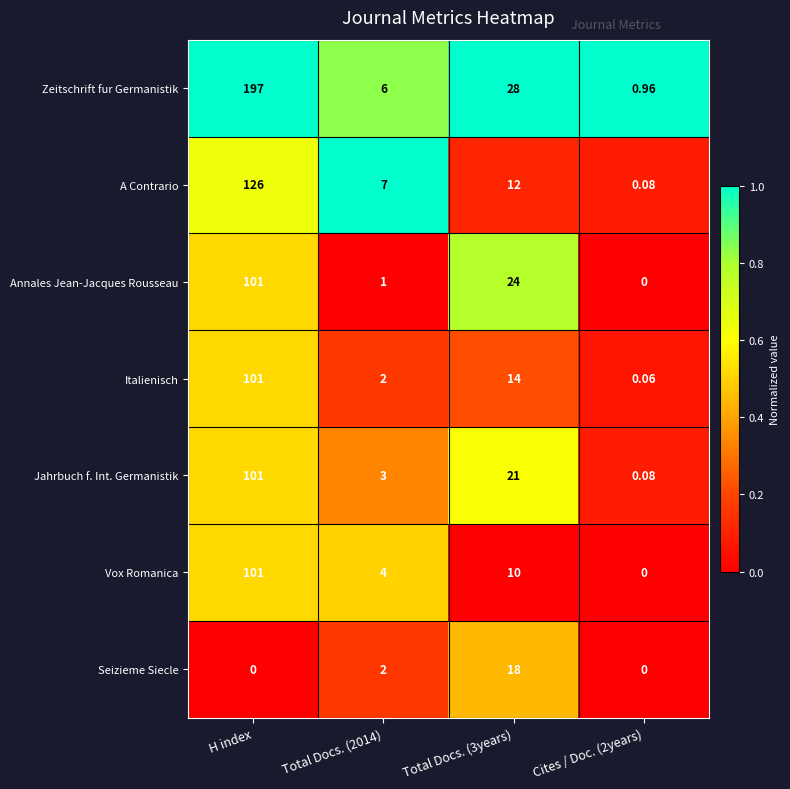

Which series has the largest range (max minus min)?

Zeitschrift fur Germanistik